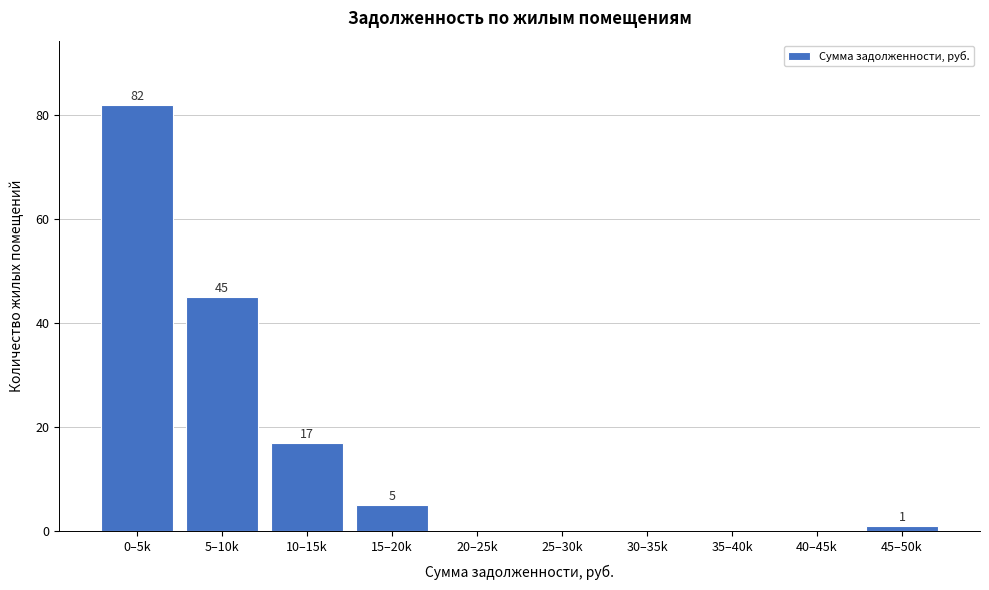

Reading right to left, what are all the values shown in this chart?

45–50k=1	40–45k=0	35–40k=0	30–35k=0	25–30k=0	20–25k=0	15–20k=5	10–15k=17	5–10k=45	0–5k=82